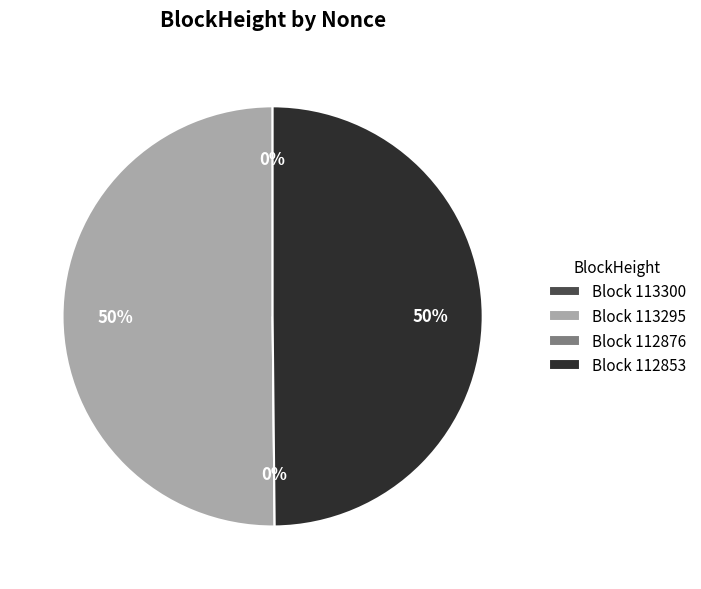

True or false: 113295 accounts for 45% of the total.

False